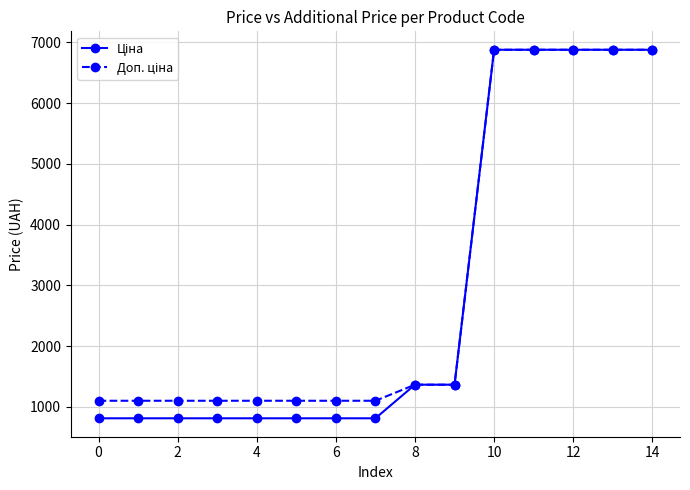

What is the maximum value shown in the chart?

6879.5